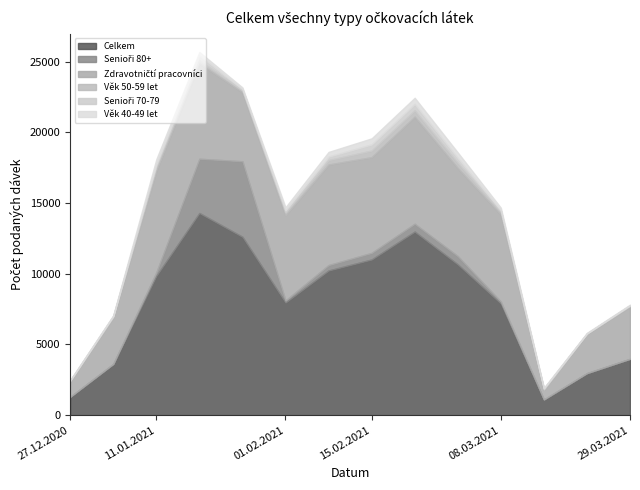

Reading left to right, transcribe all the data shown in this chart.

Celkem: 27.12.2020=1287	04.01.2021=3607	11.01.2021=9851	18.01.2021=14293	25.01.2021=12611	01.02.2021=7966	08.02.2021=10230	15.02.2021=11008	22.02.2021=12979	01.03.2021=10663	08.03.2021=7896	15.03.2021=1088	22.03.2021=2963	29.03.2021=3981
Senioři 80+: 27.12.2020=17	04.01.2021=22	11.01.2021=247	18.01.2021=3837	25.01.2021=5342	01.02.2021=145	08.02.2021=384	15.02.2021=467	22.02.2021=556	01.03.2021=585	08.03.2021=145	15.03.2021=32	22.03.2021=14	29.03.2021=8
Zdravotničtí pracovníci: 27.12.2020=1092	04.01.2021=3286	11.01.2021=7183	18.01.2021=6736	25.01.2021=4874	01.02.2021=6024	08.02.2021=7107	15.02.2021=6766	22.02.2021=7566	01.03.2021=6224	08.03.2021=6146	15.03.2021=674	22.03.2021=2755	29.03.2021=3693
Věk 50-59 let: 27.12.2020=25	04.01.2021=54	11.01.2021=299	18.01.2021=228	25.01.2021=131	01.02.2021=198	08.02.2021=314	15.02.2021=468	22.02.2021=451	01.03.2021=373	08.03.2021=192	15.03.2021=39	22.03.2021=37	29.03.2021=63
Senioři 70-79: 27.12.2020=43	04.01.2021=48	11.01.2021=154	18.01.2021=342	25.01.2021=101	01.02.2021=149	08.02.2021=247	15.02.2021=433	22.02.2021=448	01.03.2021=342	08.03.2021=110	15.03.2021=64	22.03.2021=15	29.03.2021=23
Věk 40-49 let: 27.12.2020=18	04.01.2021=46	11.01.2021=361	18.01.2021=240	25.01.2021=115	01.02.2021=222	08.02.2021=330	15.02.2021=430	22.02.2021=442	01.03.2021=392	08.03.2021=184	15.03.2021=44	22.03.2021=41	29.03.2021=50